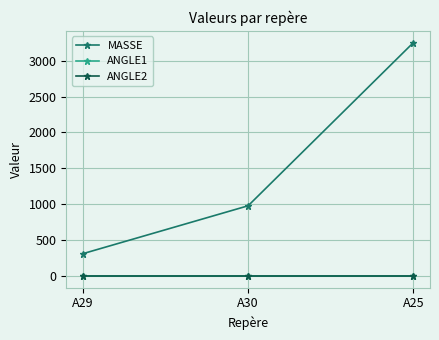

Which label corresponds to the smallest value in the chart?

A29